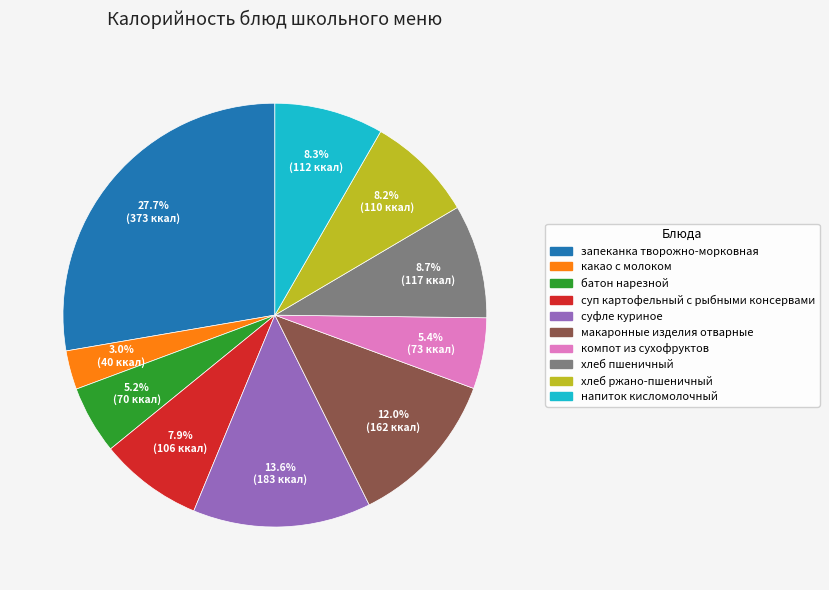

To the nearest percent, what portion does суп картофельный с рыбными консервами represent?

8%